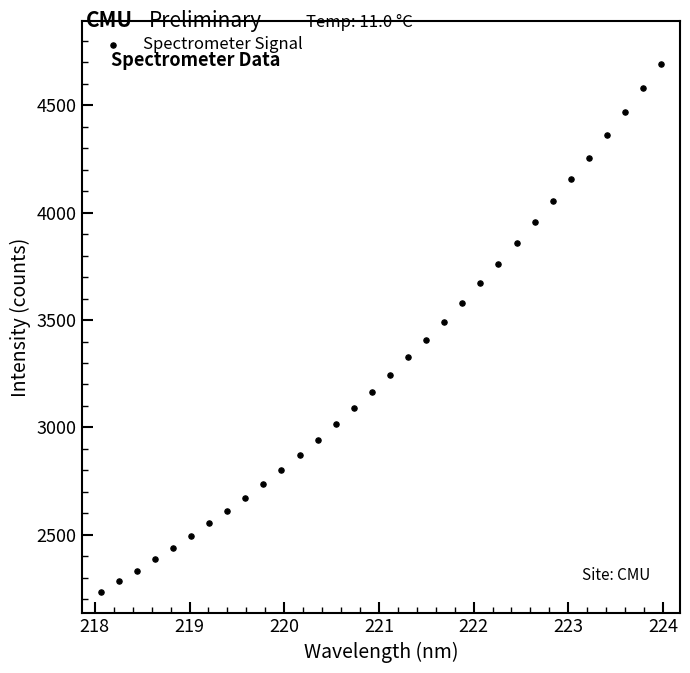

What is the range of Y values (max minus min)?

2458.6